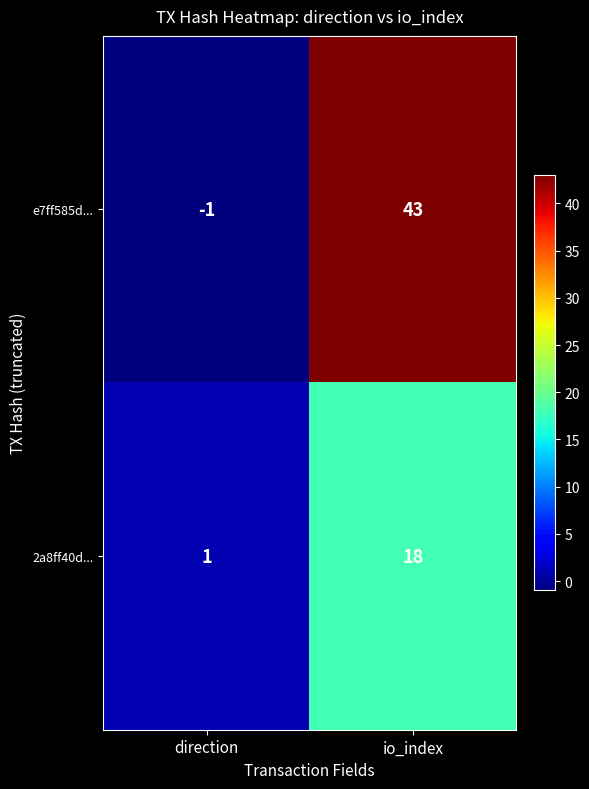

Which series has the largest total across all categories?

e7ff585d...